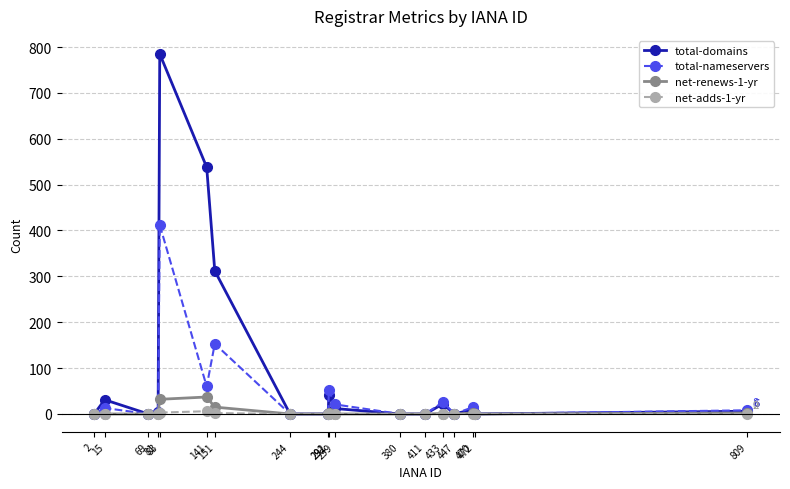

What is the maximum value shown in the chart?

785